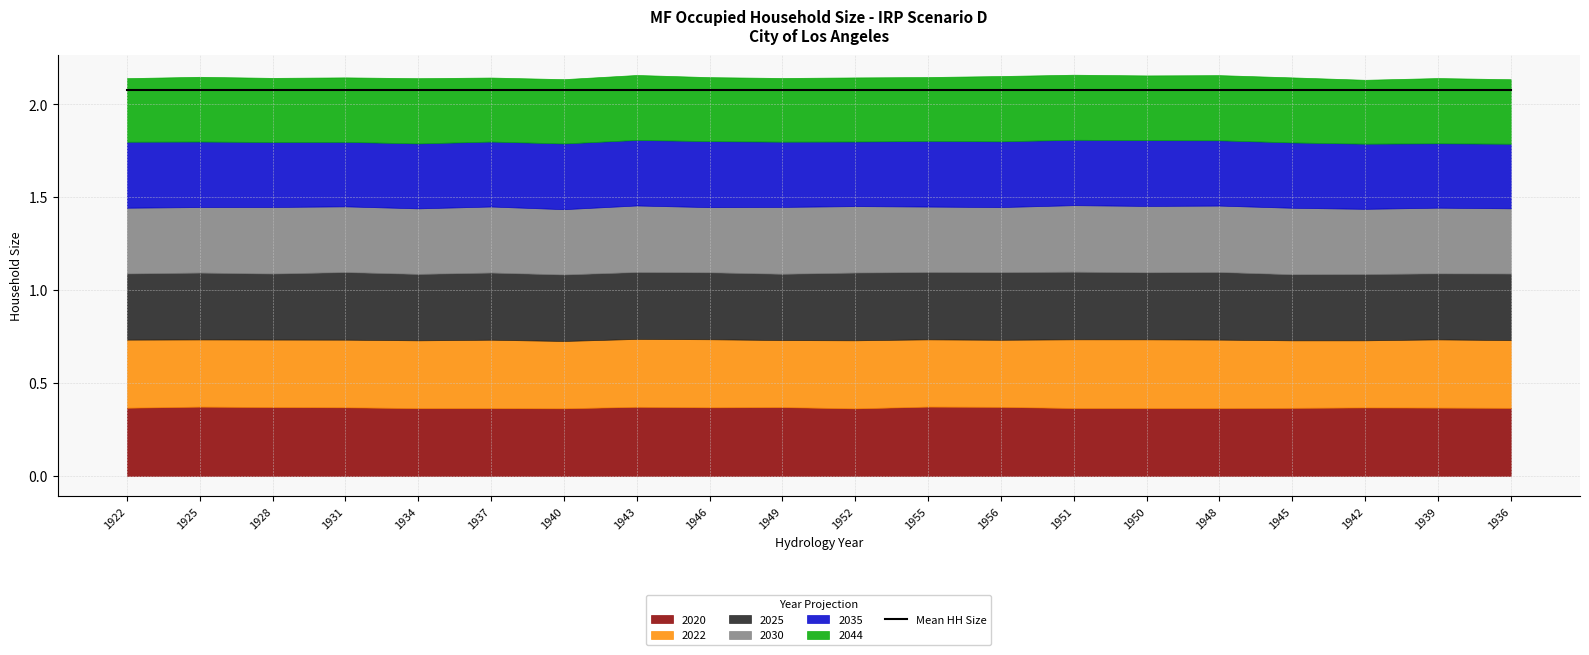

Which series changed the most between 1946 and 1955?

2020